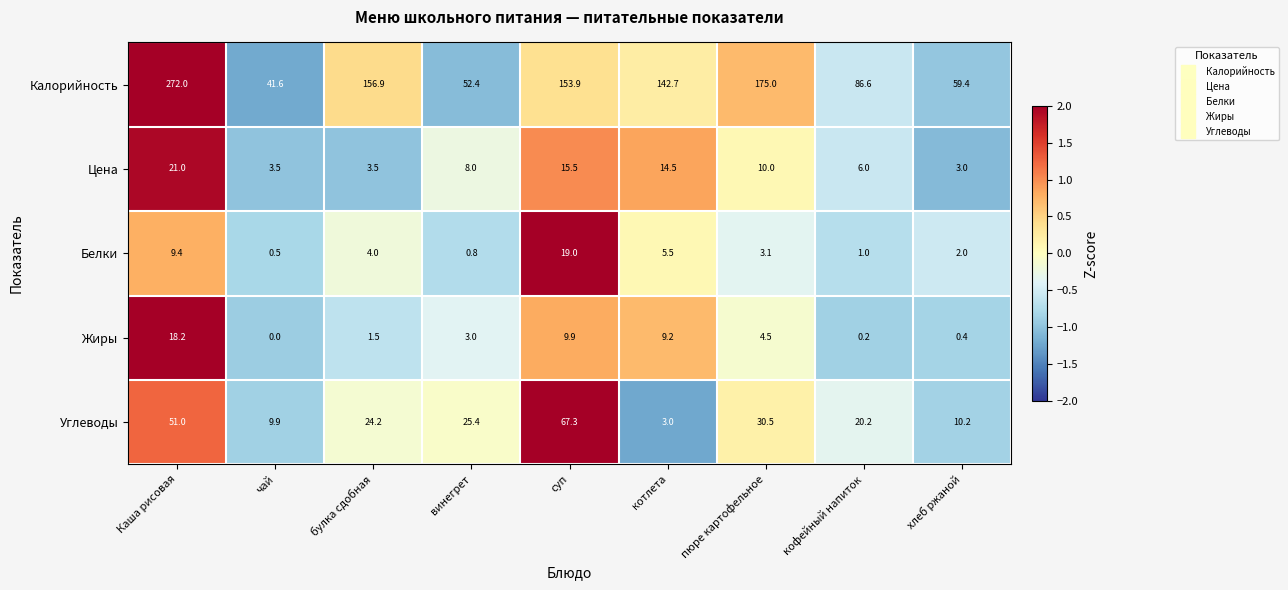

List the labels in order of Жиры value, largest first.

Каша рисовая, суп, котлета, пюре картофельное, винегрет, булка сдобная, хлеб ржаной, кофейный напиток, чай